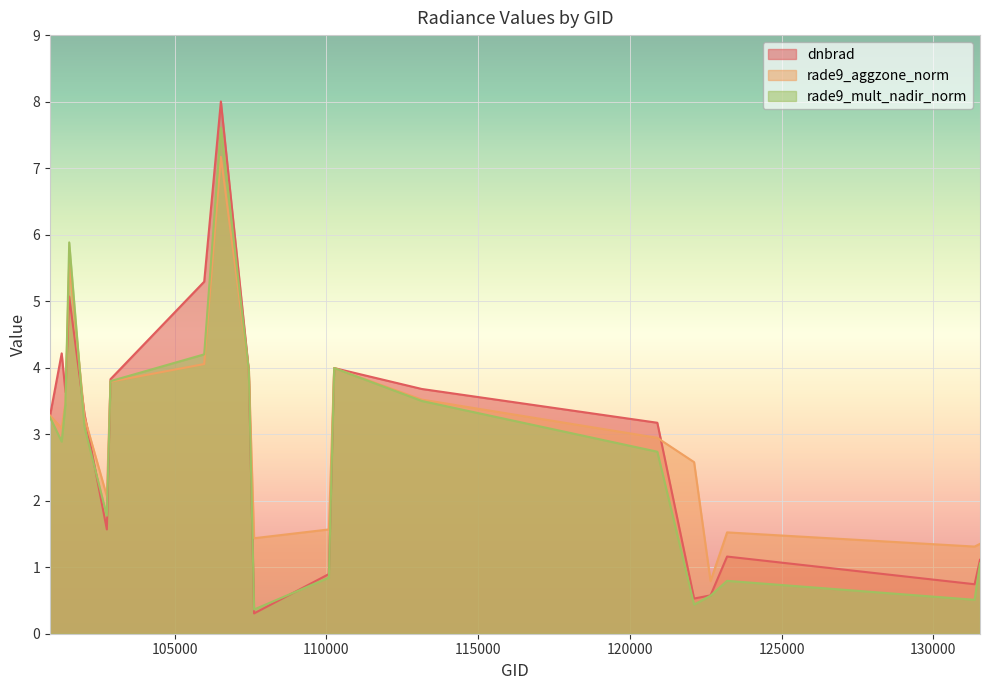

The dnbrad series shows 5.1 at 101518. True or false?

True